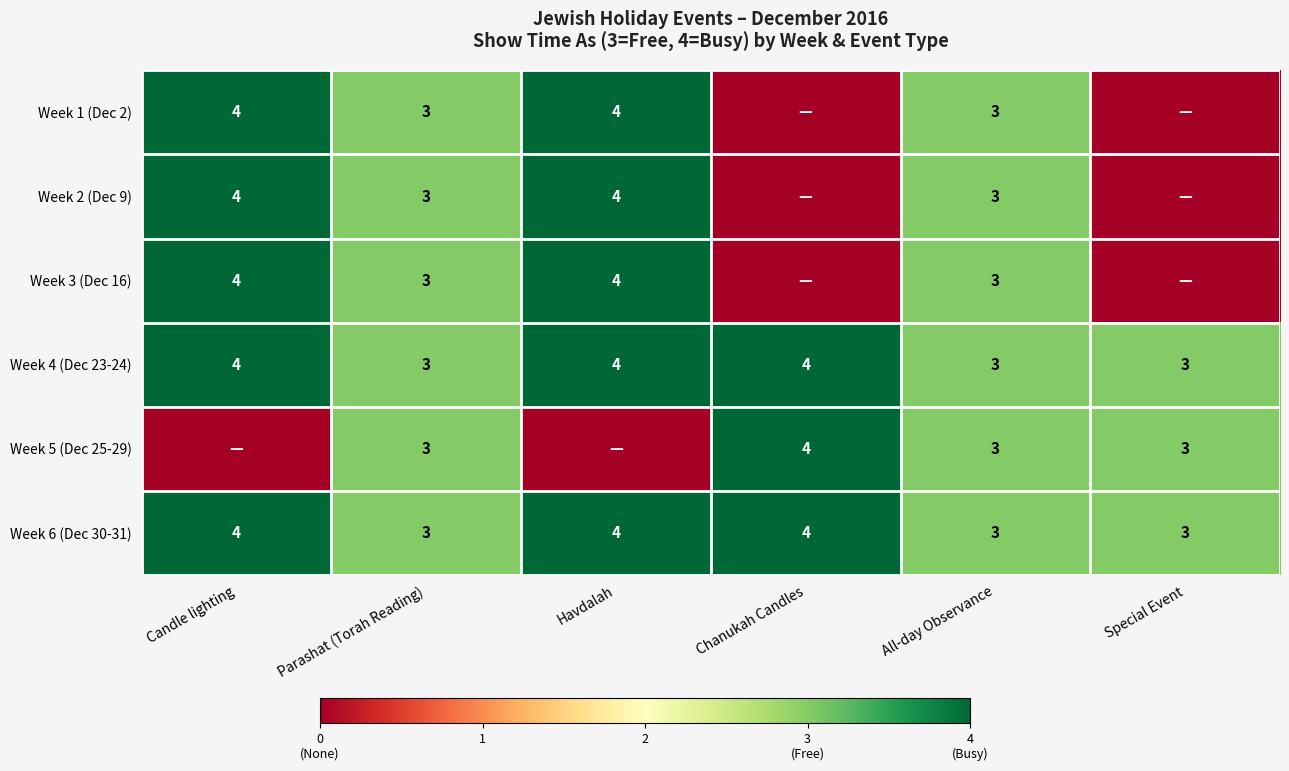

The Week 1 (Dec 2) series shows 4 at Candle lighting. True or false?

True